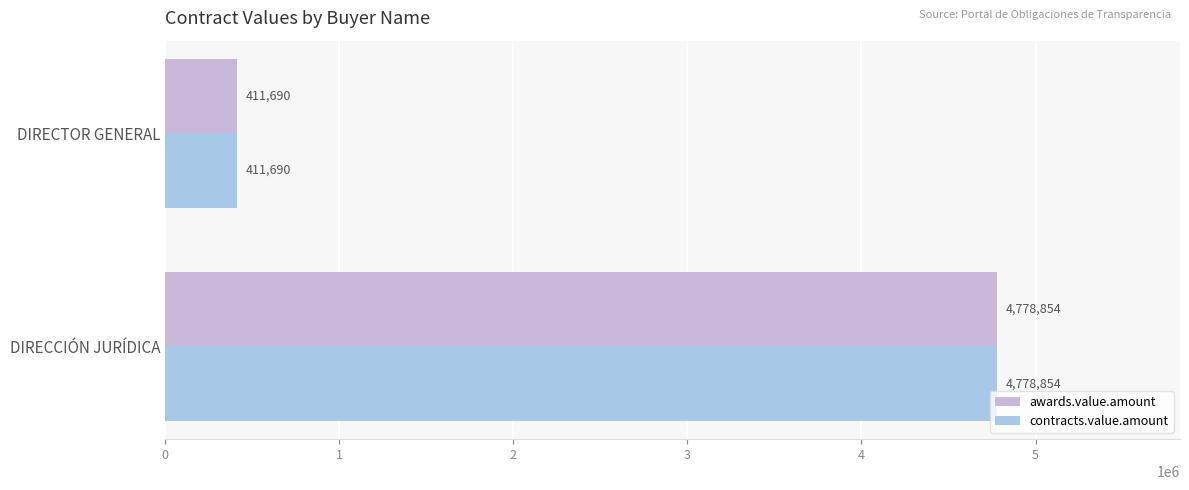

What is the lowest value of the contracts.value.amount series?

411690.0